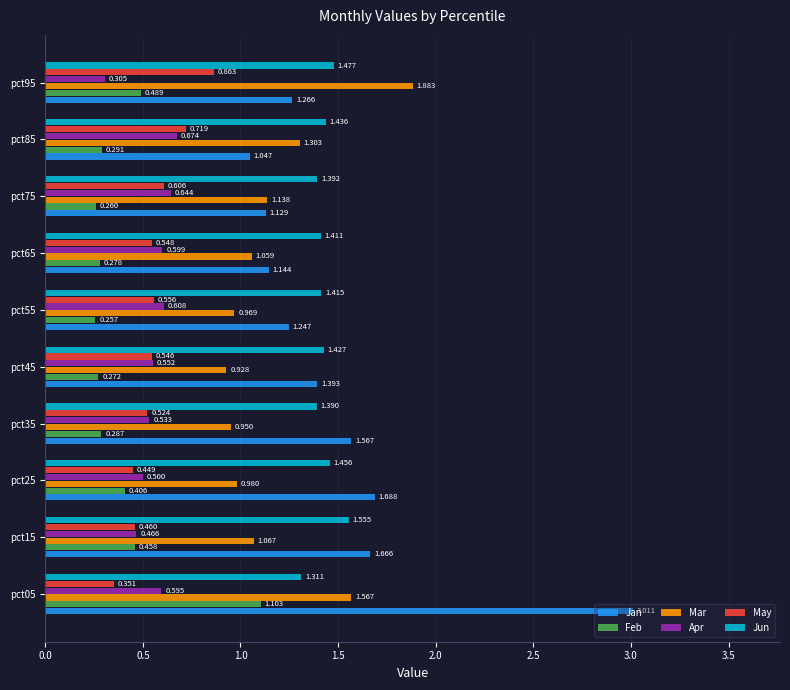

At pct35, list the series in order from largest to smallest.

Jan, Jun, Mar, Apr, May, Feb